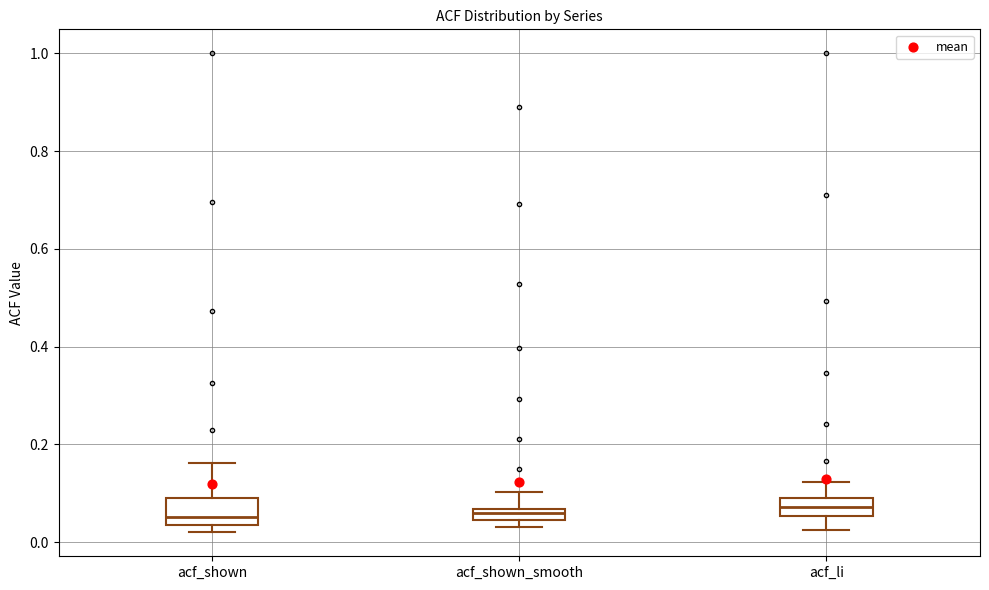

Where is the upper edge of the box for acf_shown on the y-axis? The values are not printed on the chart, so give them approximately, as read against the axis.

0.10